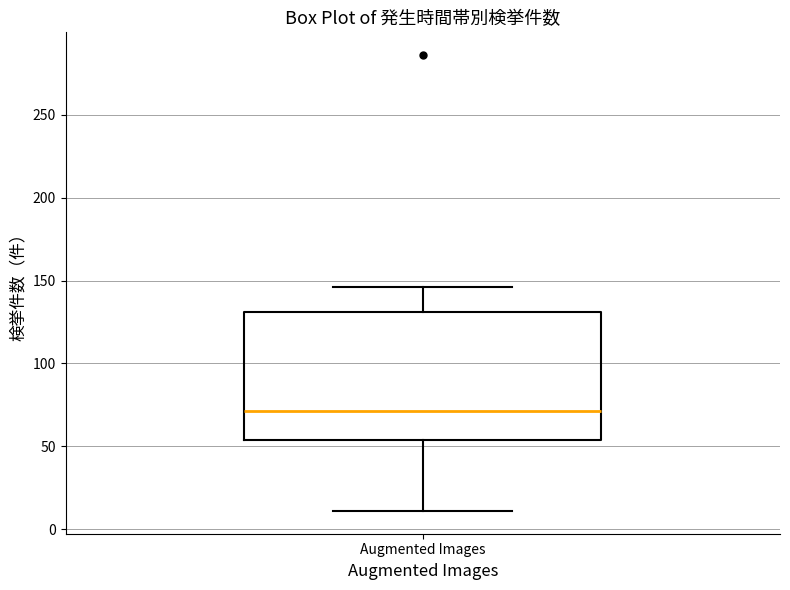

Transcribe this box plot: give where the median line is, the range the box spans, and where the two whiskers end, as read against the y-axis. The values are not printed on the chart, so give them approximately, as read against the axis.

median 70, box 55 to 130, whiskers 10 to 145